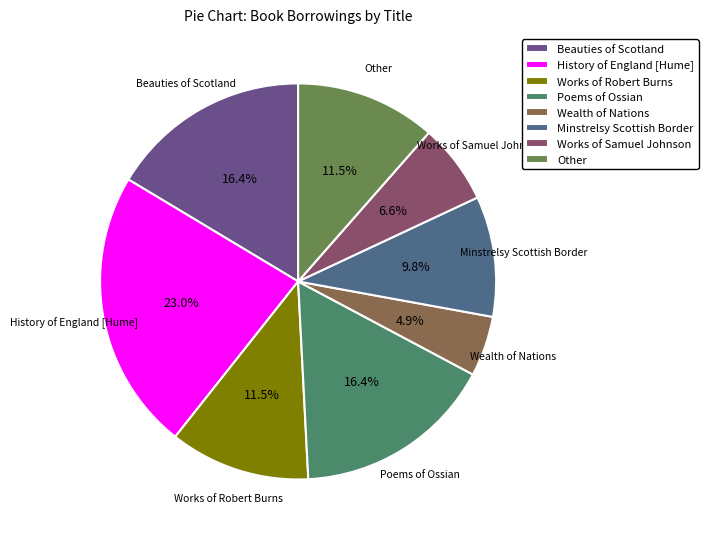

The Minstrelsy Scottish Border slice represents 10% of the pie. True or false?

True